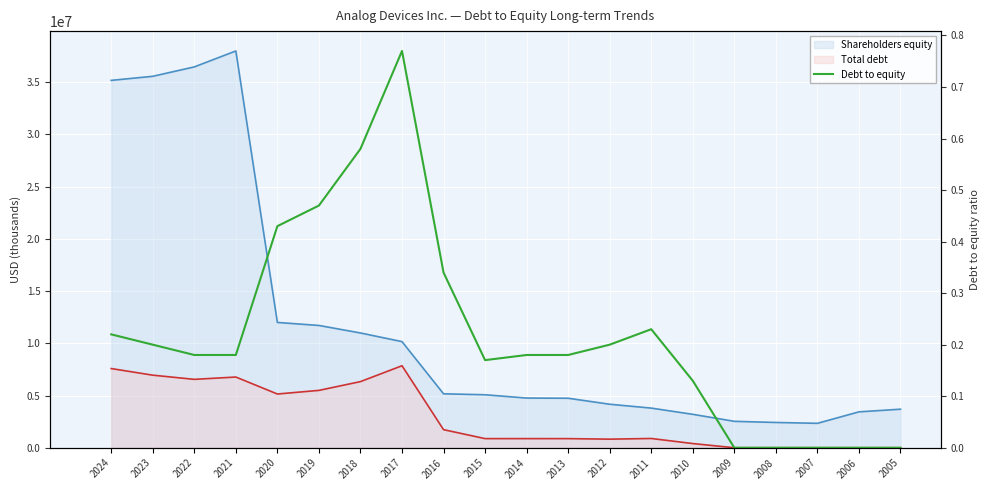

True or false: Debt to equity has a value of 0.6 at 2018.

True